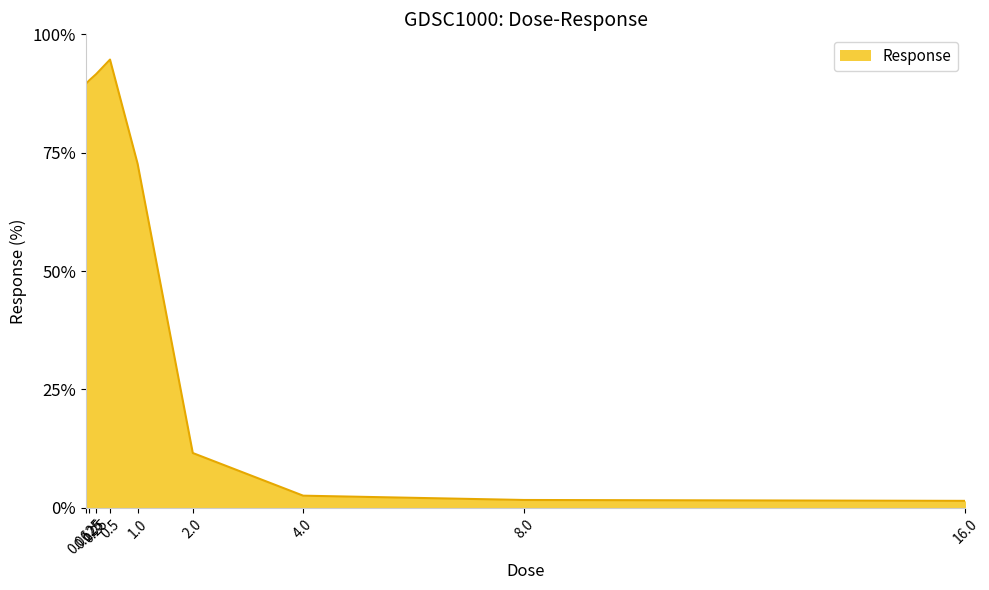

What is the sum of the values at 8.0 and 2.0?

13.2